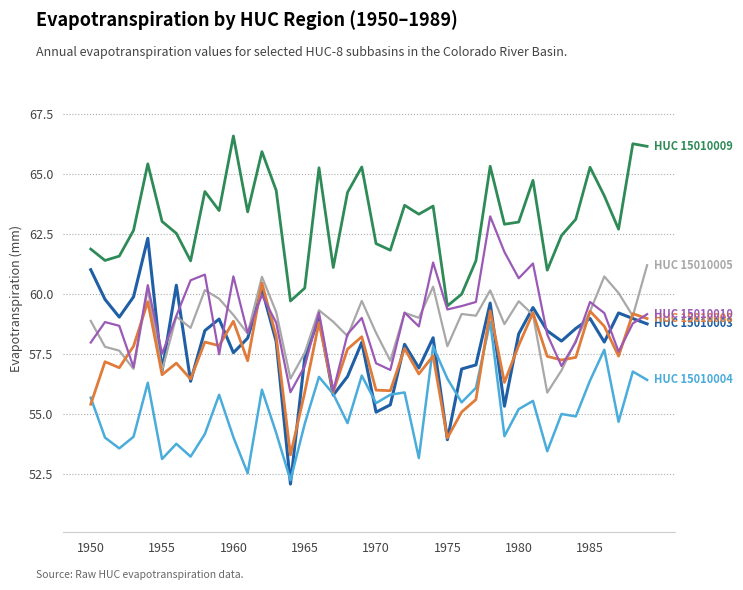

What is the smallest value displayed?

52.1